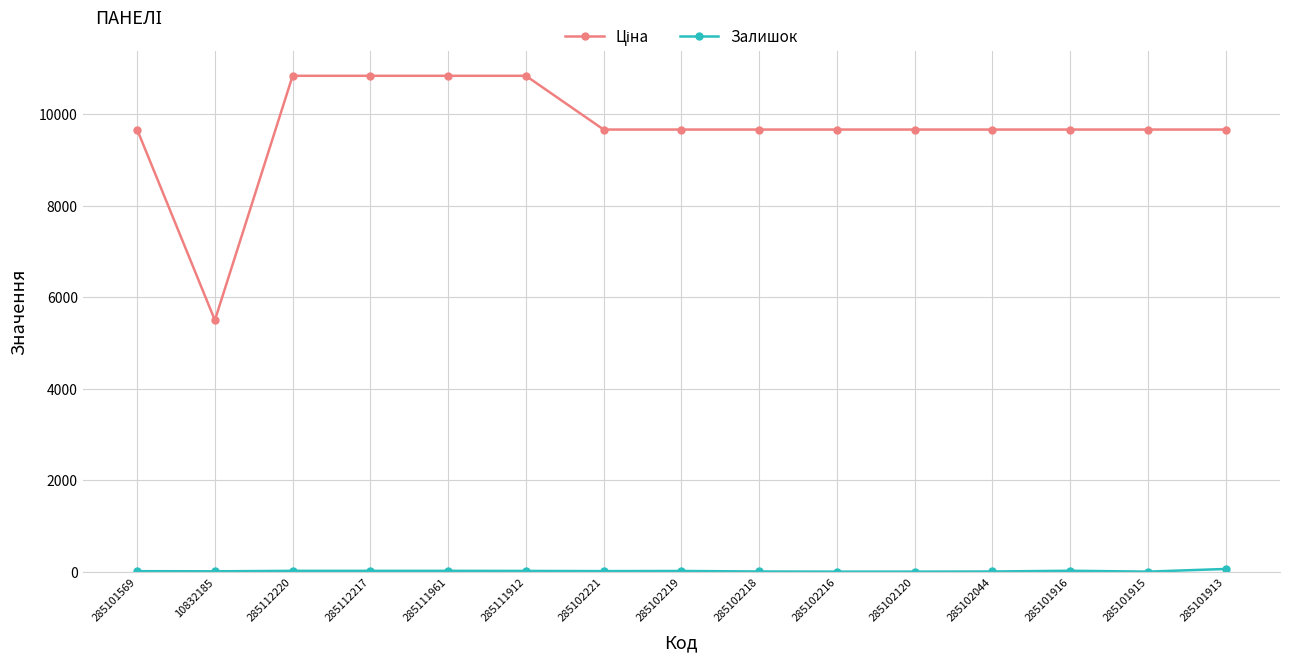

What is the total value across all series at 285101915?

9664.7